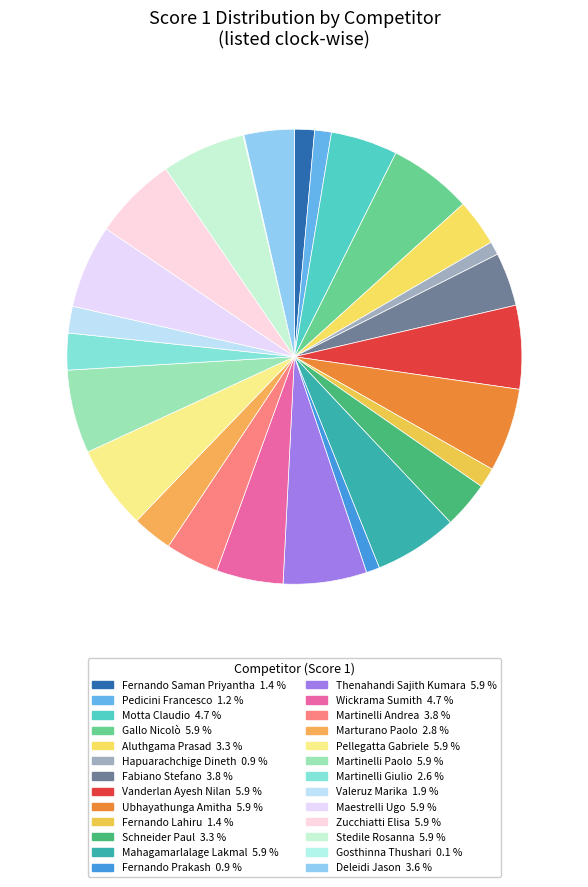

Does any single category account for the majority?

No